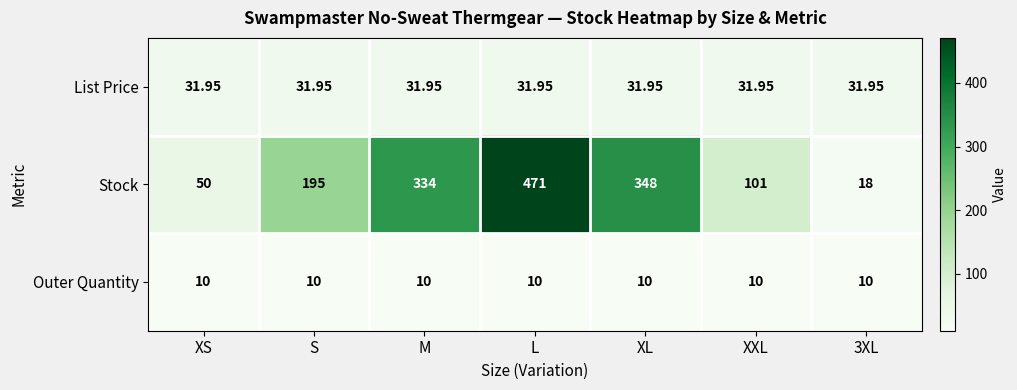

Which series has the largest total across all categories?

Stock